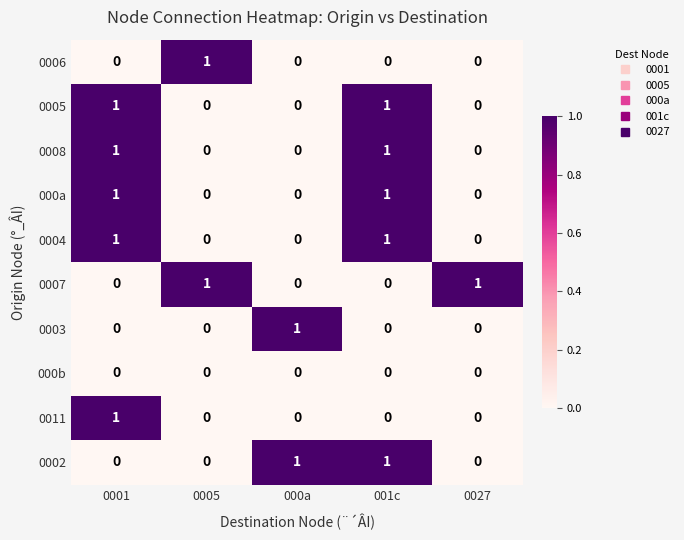

What is the total value across all series at 0001?

5